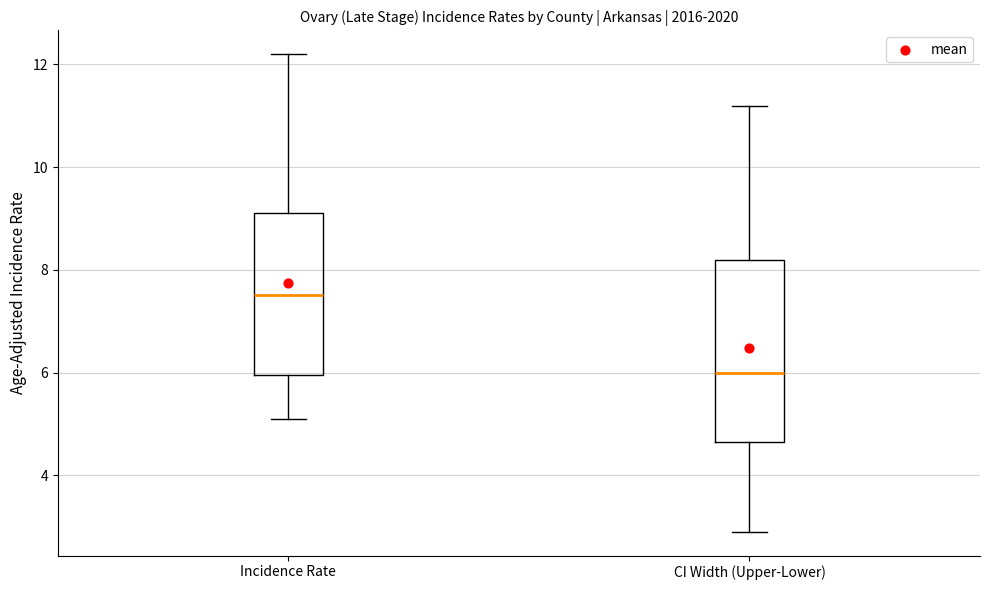

Which box has the lowest median line?

CI Width (Upper-Lower)